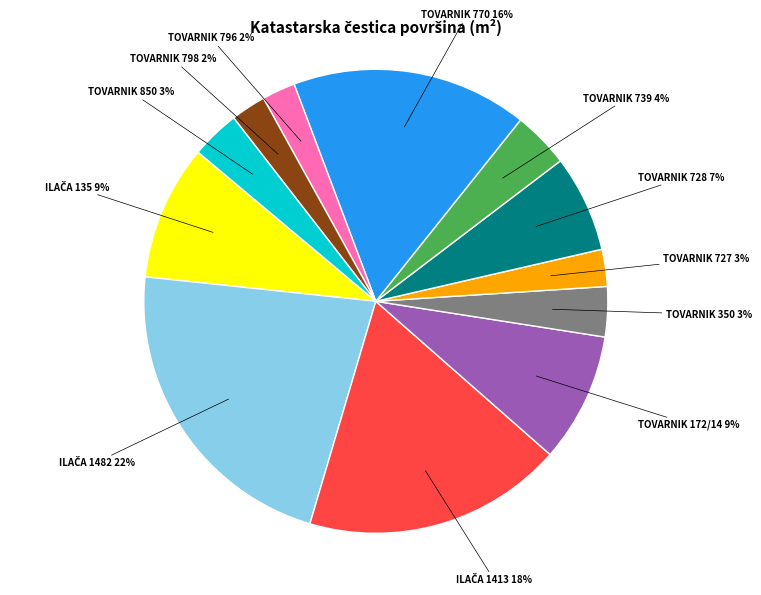

True or false: TOVARNIK 850 accounts for 3% of the total.

True